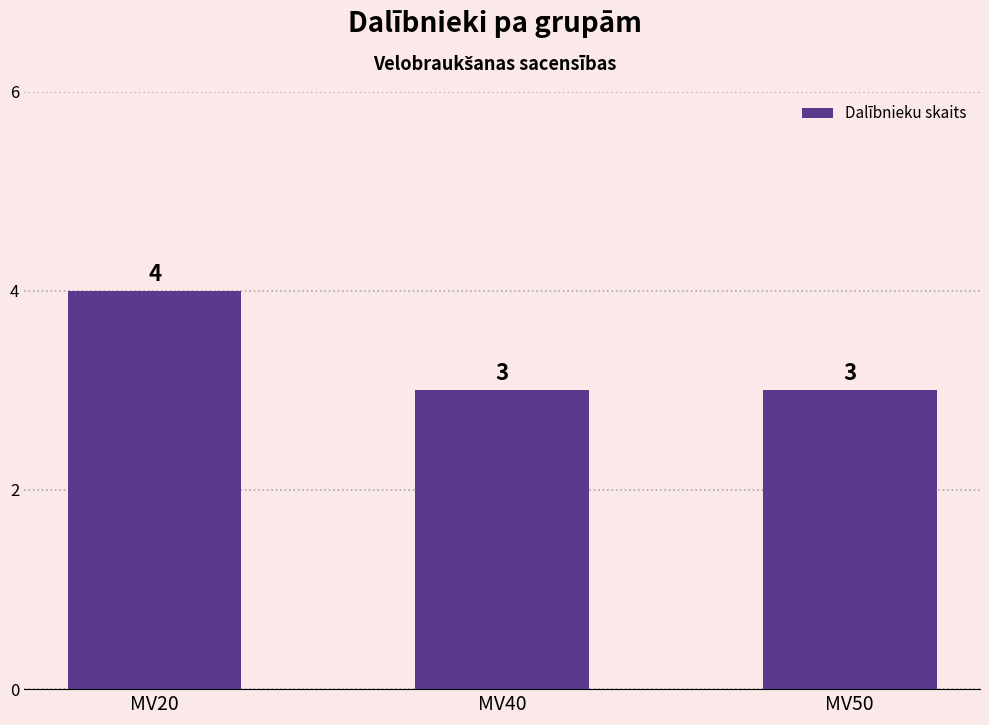

Approximately how many times larger is the value at MV40 compared to MV50?

1.0